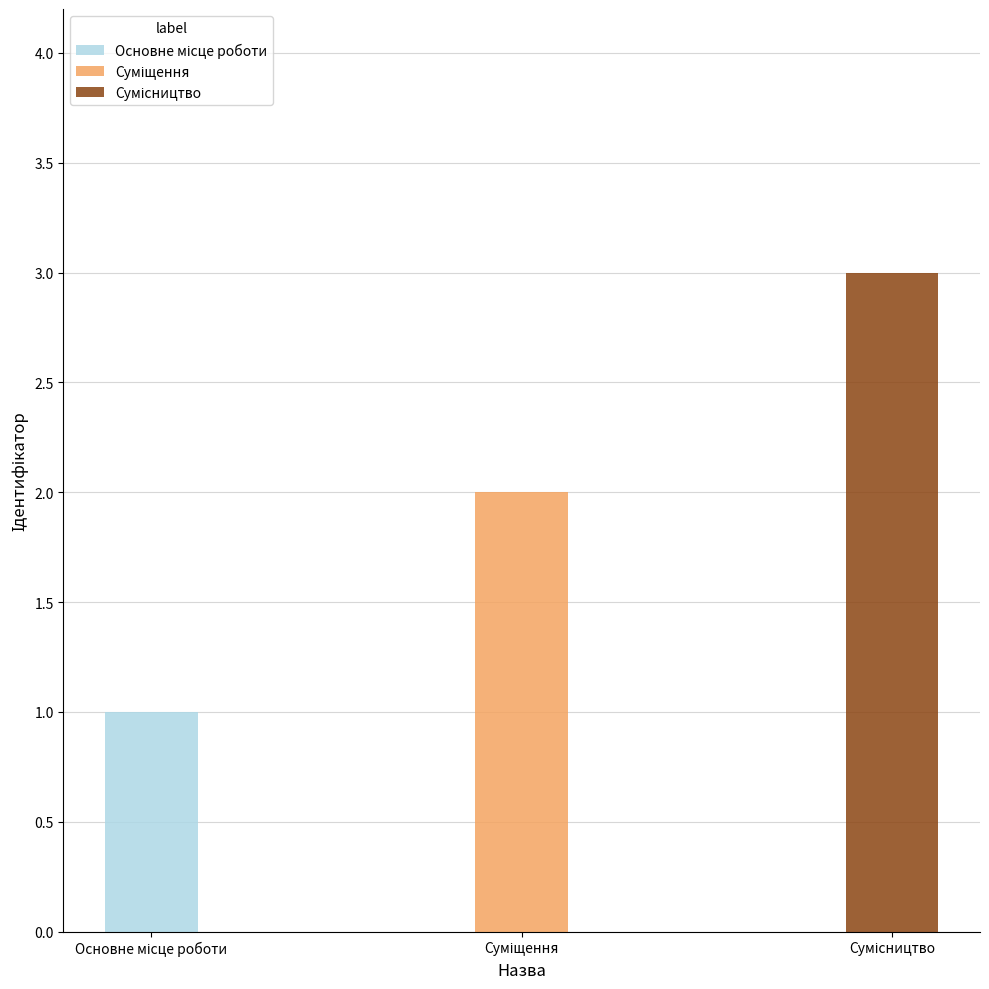

What is the smallest value displayed?

1